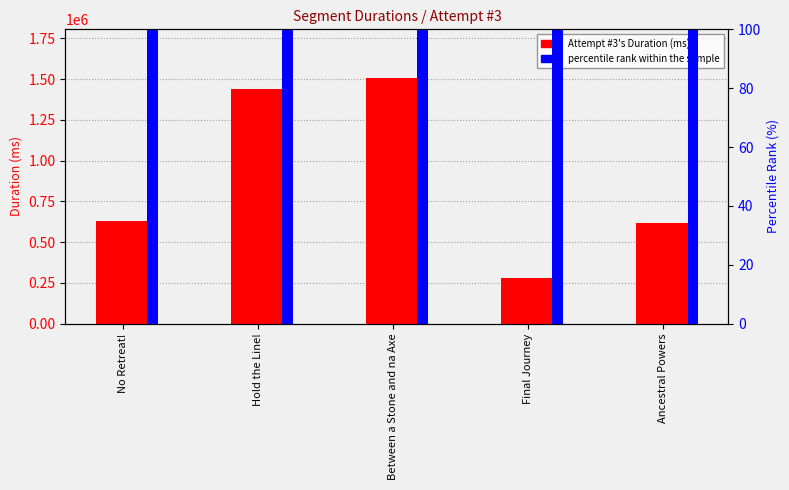

Rank the series by their maximum value, from highest to lowest.

Attempt #3's Duration (ms), percentile rank within the sample